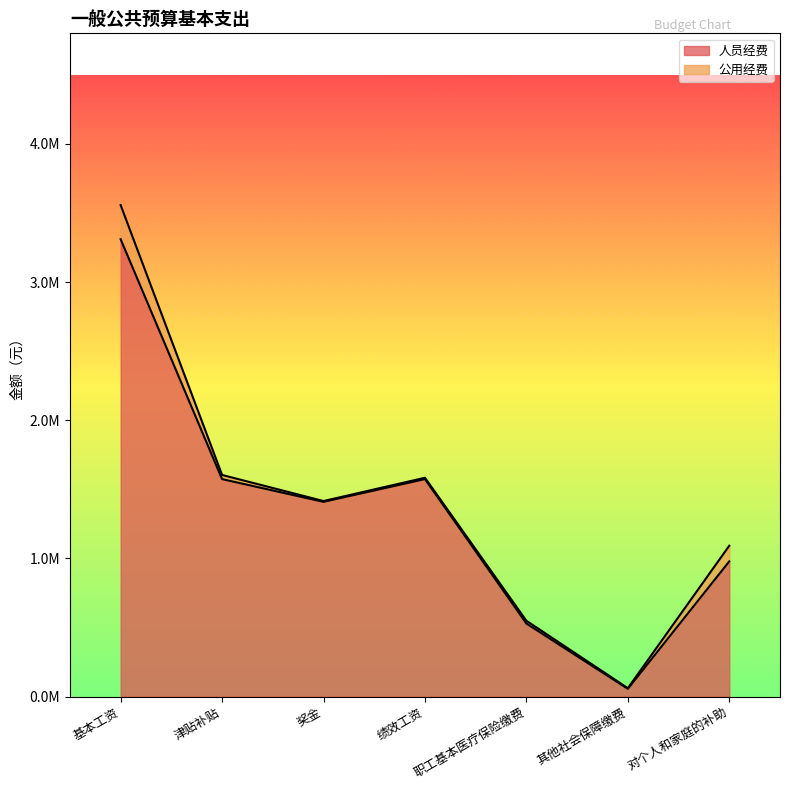

Approximately how many times larger is the value at 职工基本医疗保险缴费 compared to 基本工资?

0.2